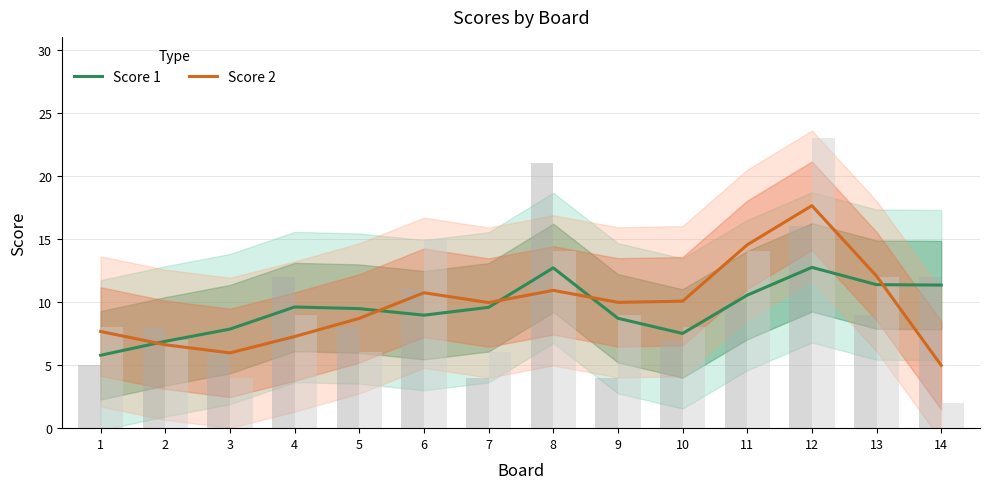

Which label corresponds to the largest value in the chart?

12